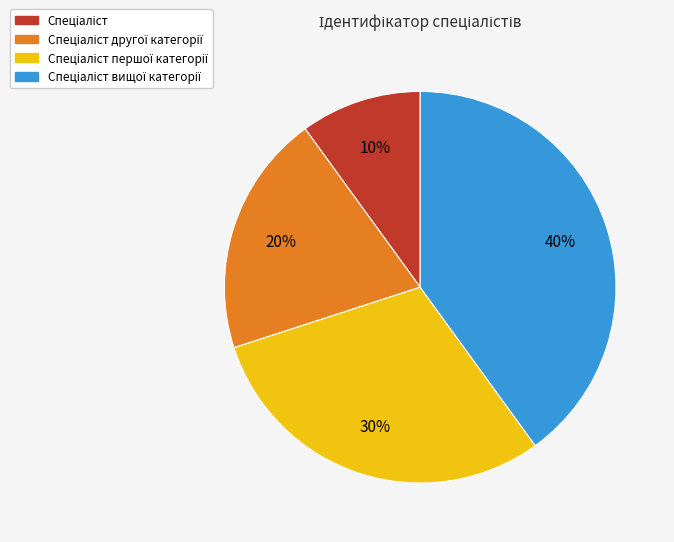

Does any single category account for the majority?

No